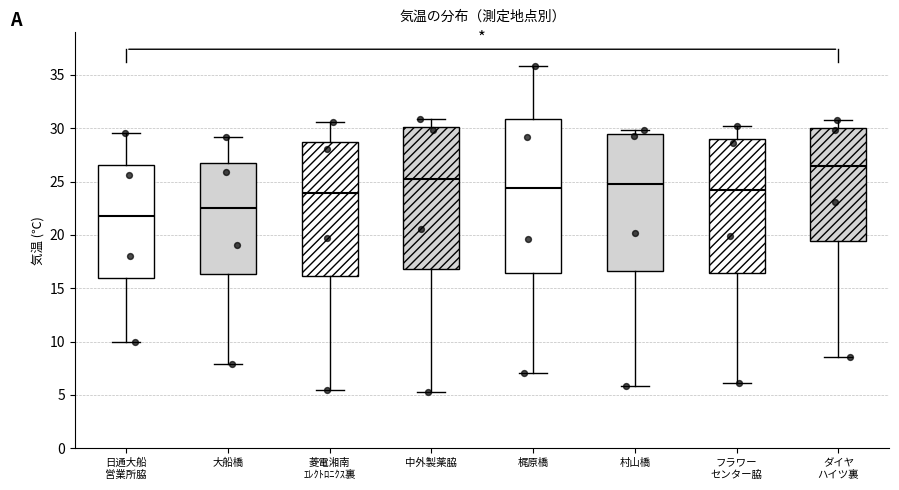

Reading left to right, read every box against the y-axis: the position of its median line, the range the box covers, and the ends of its whiskers. The values are not printed on the chart, so give them approximately, as read against the axis.

日通大船 営業所脇: median 22.0, box 16.0 to 26.5, whiskers 10.0 to 29.5
大船橋: median 22.5, box 16.5 to 26.5, whiskers 8.0 to 29.0
菱電湘南 ｴﾚｸﾄﾛﾆｸｽ裏: median 24.0, box 16.0 to 28.5, whiskers 5.5 to 30.5
中外製薬脇: median 25.0, box 17.0 to 30.0, whiskers 5.5 to 31.0
梶原橋: median 24.5, box 16.5 to 31.0, whiskers 7.0 to 36.0
村山橋: median 25.0, box 16.5 to 29.5, whiskers 6.0 to 30.0
フラワー センター脇: median 24.5, box 16.5 to 29.0, whiskers 6.0 to 30.0
ダイヤ ハイツ裏: median 26.5, box 19.5 to 30.0, whiskers 8.5 to 31.0